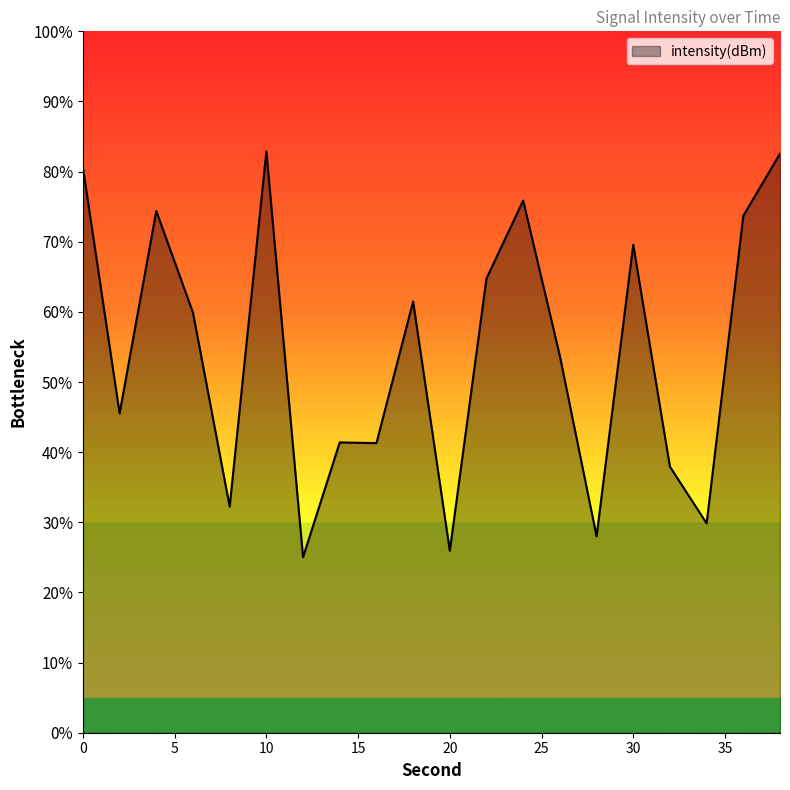

Reading left to right, list all the values displayed in this chart.

-115.8	-126.3	-117.7	-122.0	-130.3	-115.1	-132.5	-127.6	-127.6	-121.6	-132.2	-120.6	-117.2	-123.9	-131.6	-119.1	-128.6	-131.0	-117.9	-115.2